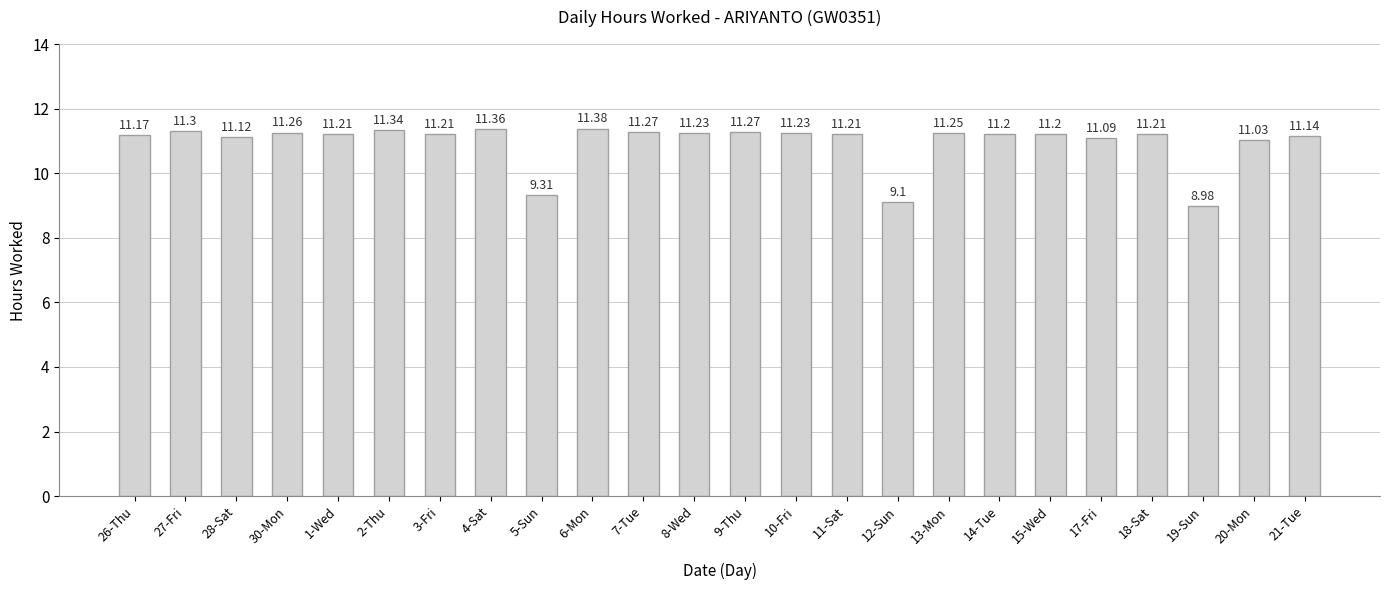

True or false: the data shows 11.4 at 6-Mon.

True